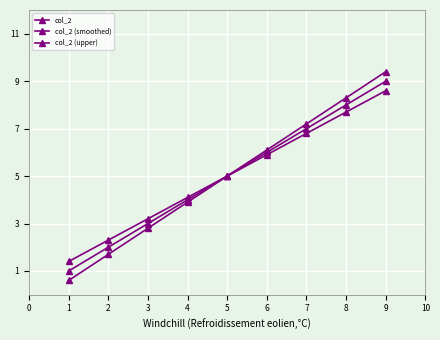

The col_2 (smoothed) series shows 8.0 at 4. True or false?

False